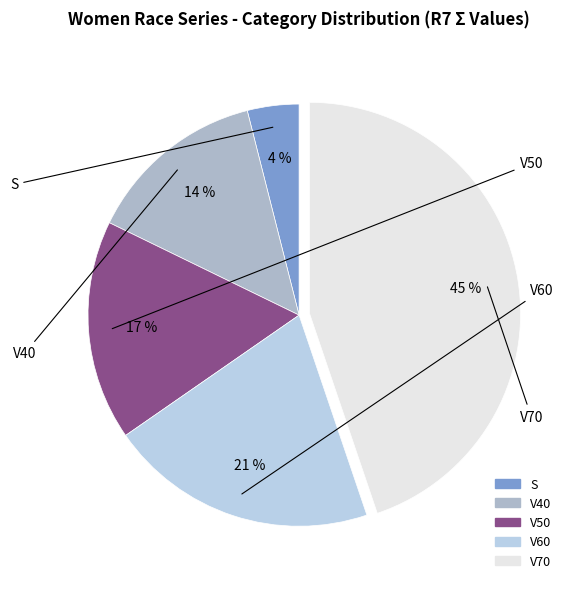

Rank the categories by value from lowest to highest.

S, V40, V50, V60, V70